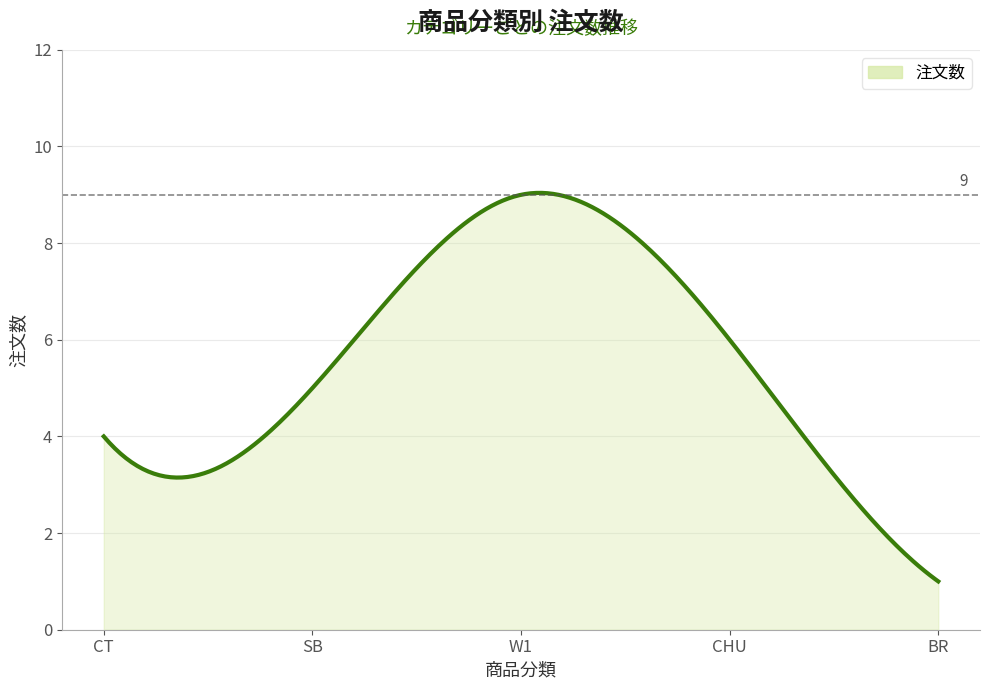

What is the smallest value displayed?

1.0